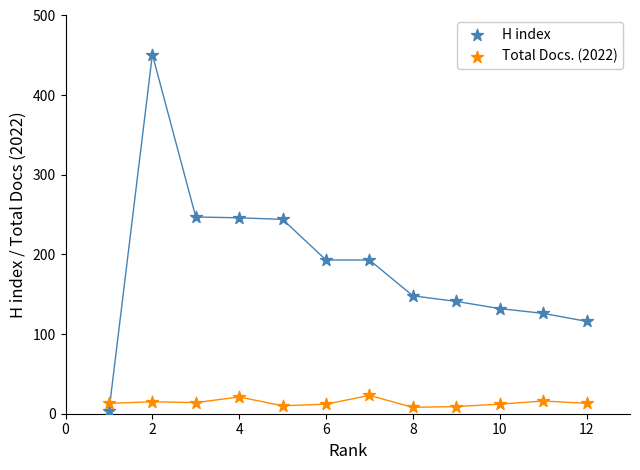

What are all the series names shown in the legend?

H index, Total Docs. (2022)